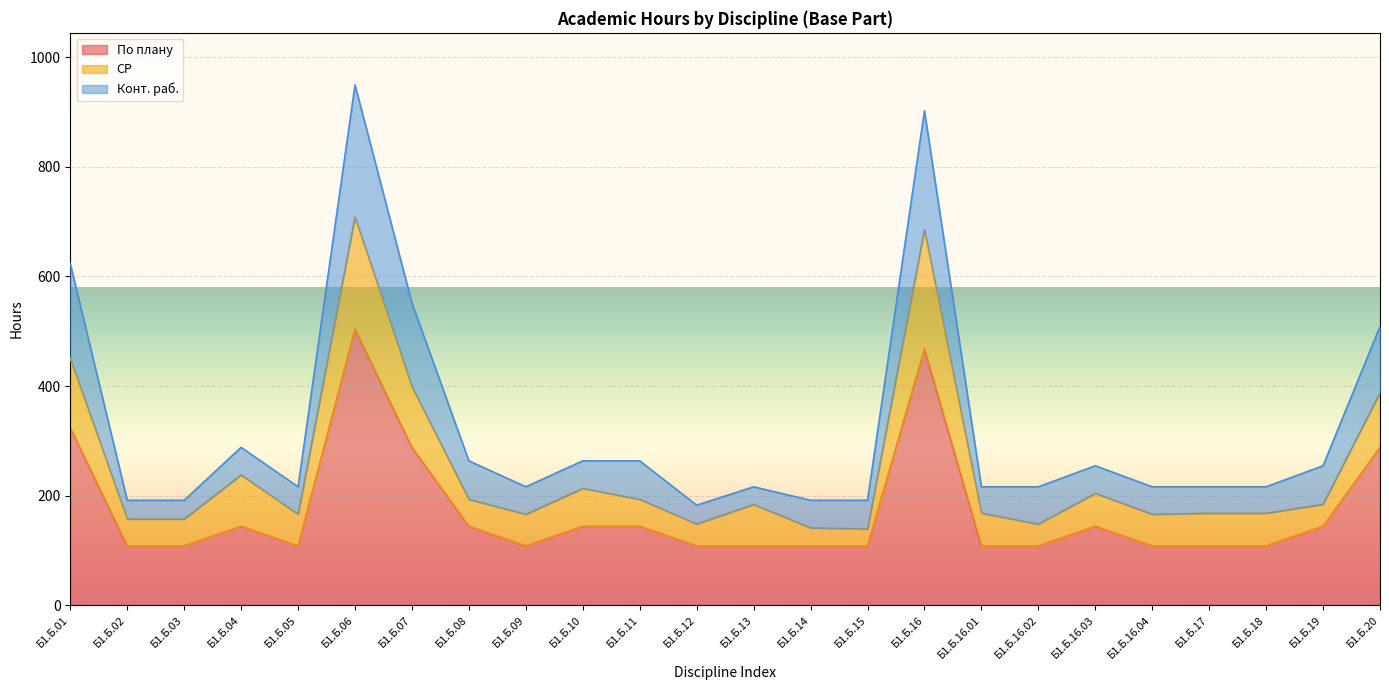

What is the label of the 17th point from the left?

Б1.Б.16.01